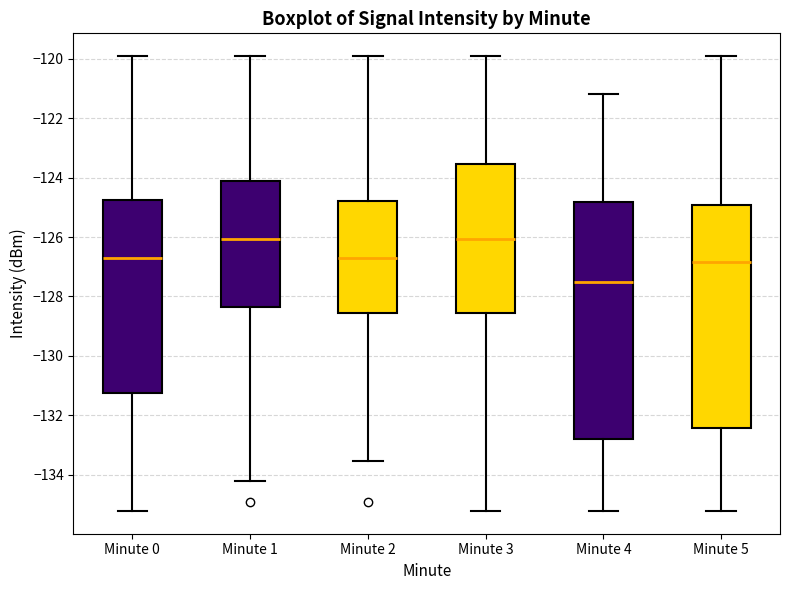

Where is the upper edge of the box for Minute 2 on the y-axis? The values are not printed on the chart, so give them approximately, as read against the axis.

-124.8